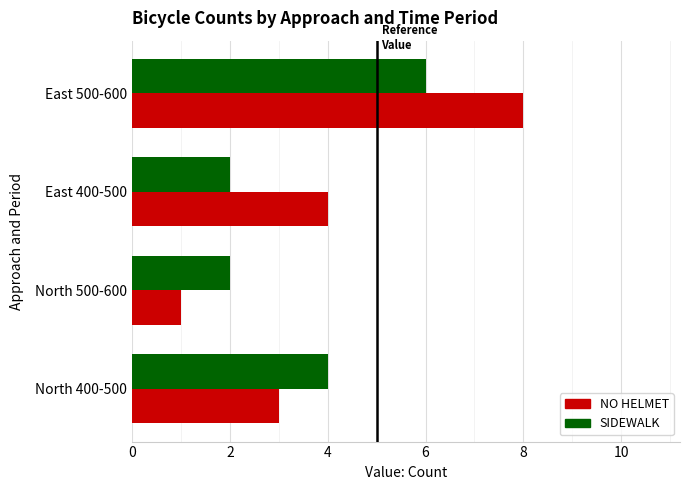

Which series has the widest spread of values?

NO HELMET